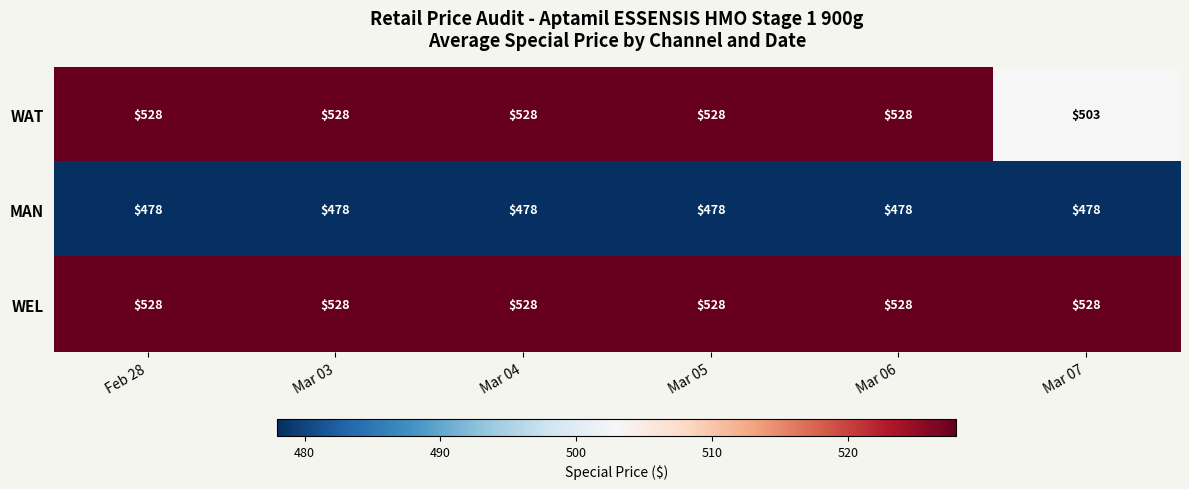

What is the minimum value for WAT?

503